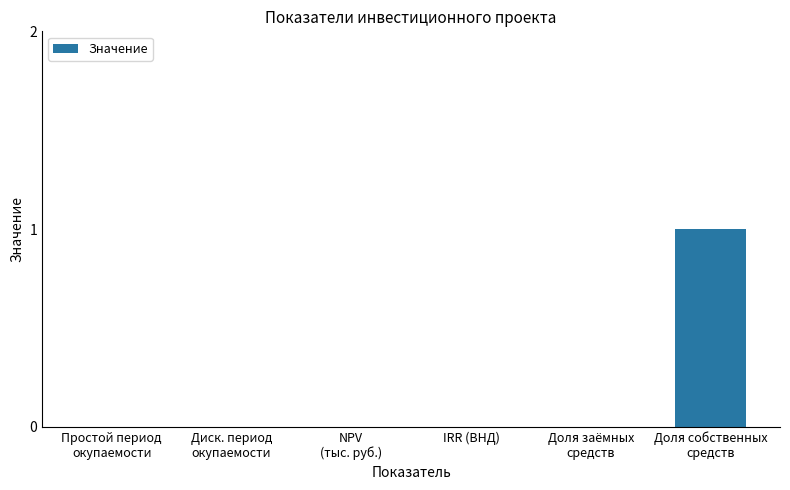

The value at NPV
(тыс. руб.) is 0. True or false?

True